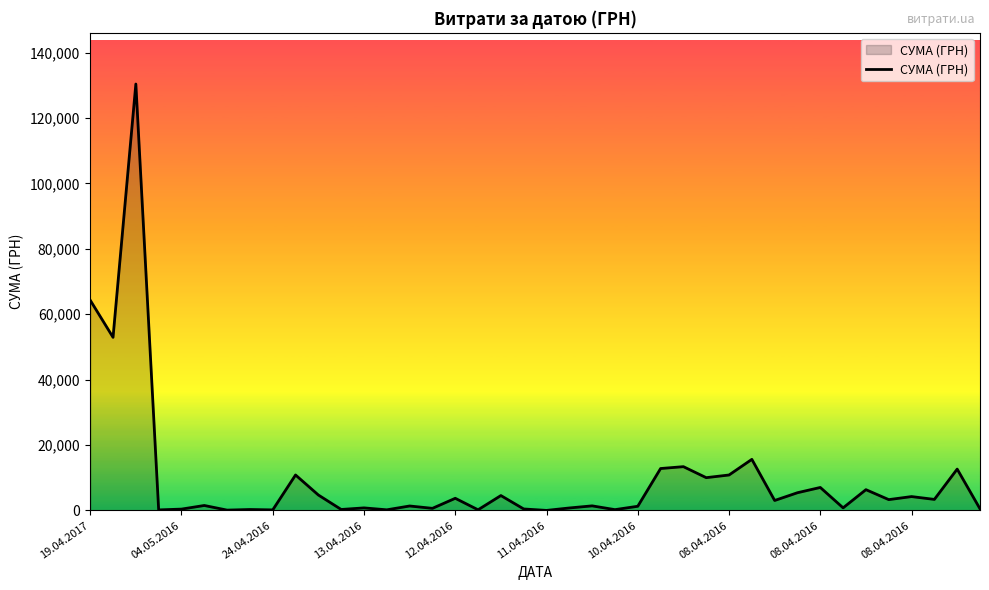

What is the label of the 8th point from the left?

08.04.2016